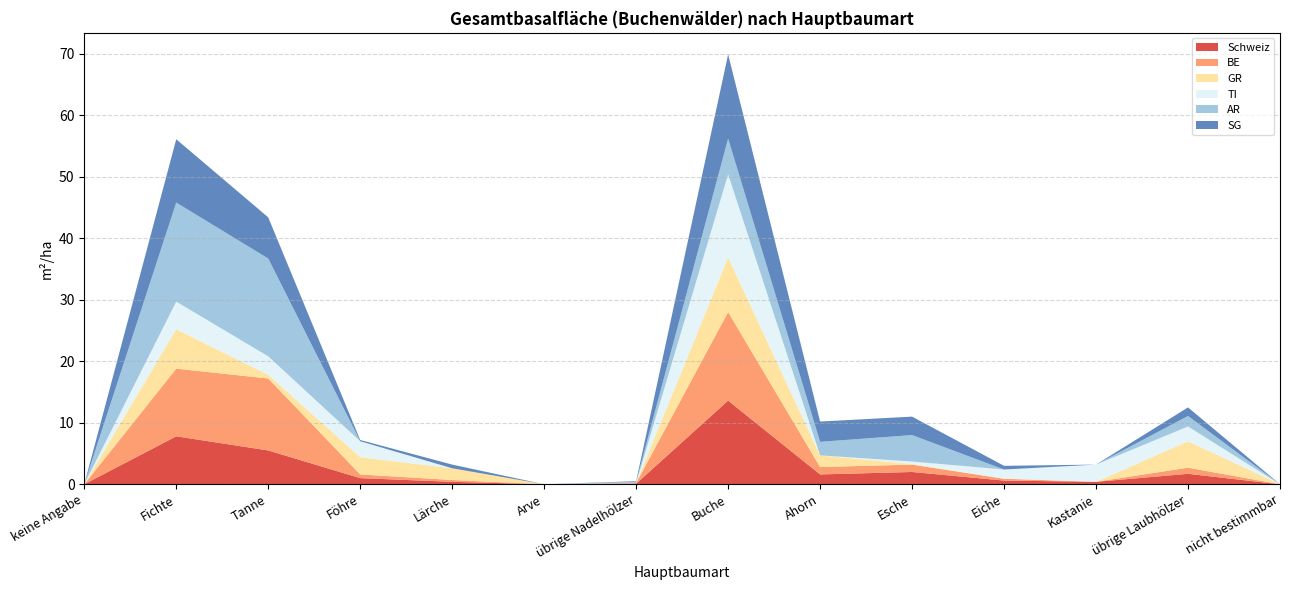

Reading left to right, extract all data points from this chart.

Schweiz: 0.0	7.8	5.5	1.0	0.4	0.0	0.1	13.6	1.6	2.0	0.6	0.4	1.7	0.0
BE: 0.0	11.0	11.7	0.6	0.3	0.0	0.1	14.4	1.2	1.2	0.3	0.0	1.0	0.0
GR: 0.0	6.4	0.6	2.8	1.9	0.0	0.0	8.9	1.9	0.1	0.0	0.0	4.3	0.0
TI: 0.0	4.5	3.0	2.6	0.0	0.0	0.0	13.5	0.0	0.4	1.5	2.8	2.4	0.0
AR: 0.0	16.1	15.9	0.0	0.0	0.0	0.2	5.8	2.2	4.3	0.0	0.0	1.7	0.0
SG: 0.0	10.3	6.7	0.2	0.6	0.0	0.1	13.7	3.3	3.0	0.6	0.0	1.4	0.0